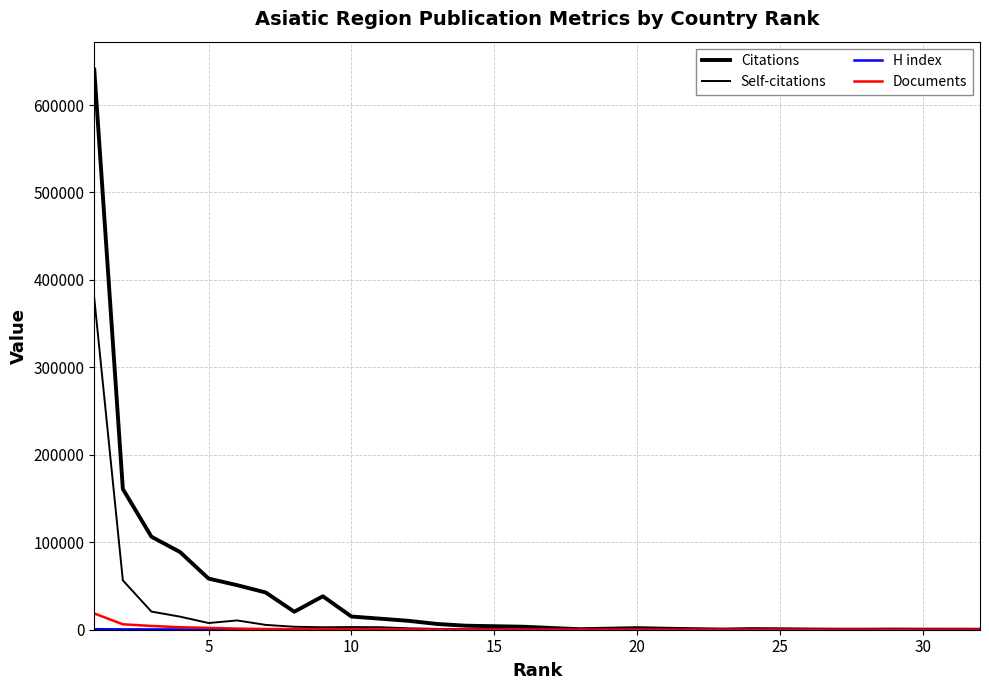

Does the chart have visible grid lines?

Yes